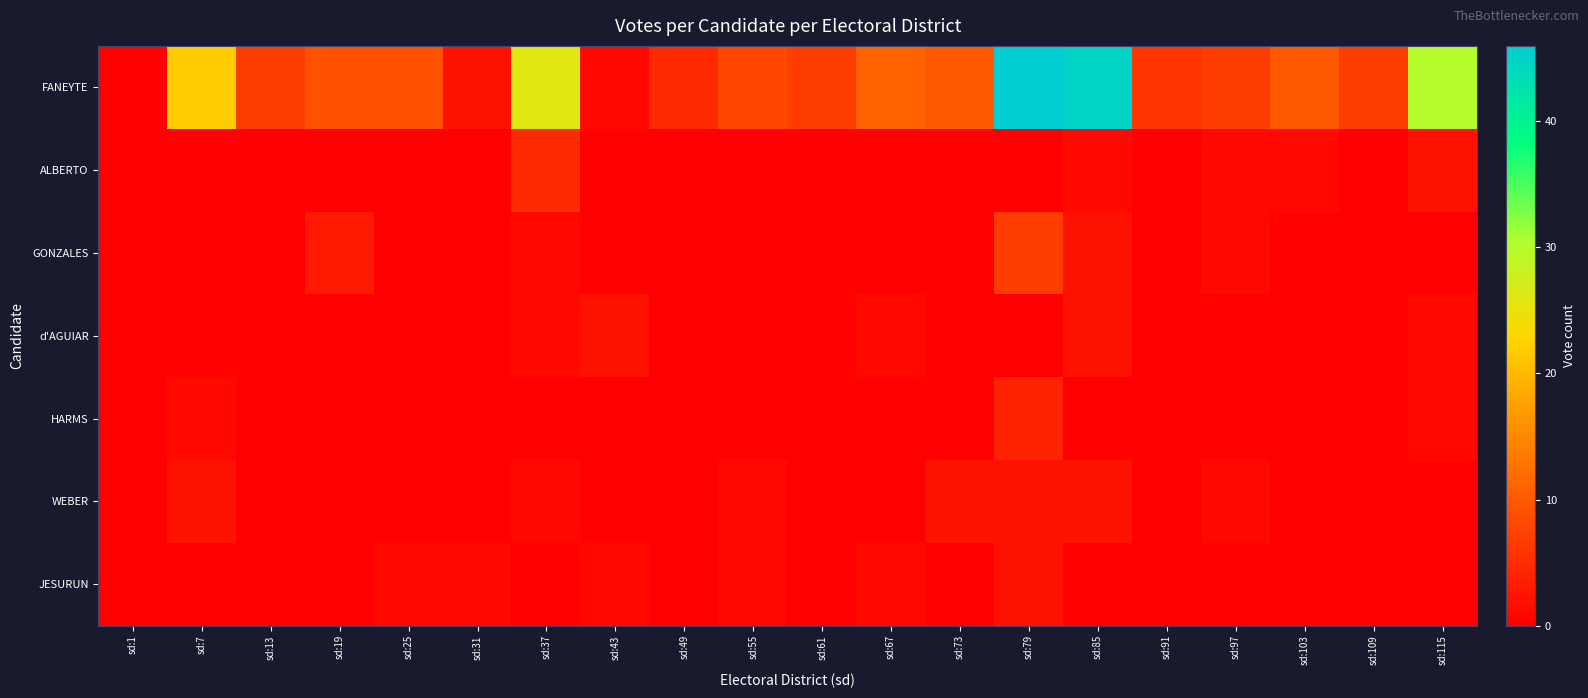

Reading left to right, extract all data points from this chart.

FANEYTE: sd:1=0	sd:7=22	sd:13=7	sd:19=9	sd:25=9	sd:31=2	sd:37=26	sd:43=1	sd:49=5	sd:55=8	sd:61=7	sd:67=11	sd:73=10	sd:79=46	sd:85=45	sd:91=6	sd:97=7	sd:103=10	sd:109=7	sd:115=30
ALBERTO: sd:1=0	sd:7=0	sd:13=0	sd:19=0	sd:25=0	sd:31=0	sd:37=5	sd:43=0	sd:49=0	sd:55=0	sd:61=0	sd:67=0	sd:73=0	sd:79=0	sd:85=1	sd:91=0	sd:97=1	sd:103=1	sd:109=0	sd:115=2
GONZALES: sd:1=0	sd:7=0	sd:13=0	sd:19=3	sd:25=0	sd:31=0	sd:37=1	sd:43=0	sd:49=0	sd:55=0	sd:61=0	sd:67=0	sd:73=0	sd:79=7	sd:85=2	sd:91=0	sd:97=1	sd:103=0	sd:109=0	sd:115=0
d'AGUIAR: sd:1=0	sd:7=0	sd:13=0	sd:19=0	sd:25=0	sd:31=0	sd:37=1	sd:43=2	sd:49=0	sd:55=0	sd:61=0	sd:67=1	sd:73=0	sd:79=0	sd:85=2	sd:91=0	sd:97=0	sd:103=0	sd:109=0	sd:115=1
HARMS: sd:1=0	sd:7=1	sd:13=0	sd:19=0	sd:25=0	sd:31=0	sd:37=0	sd:43=0	sd:49=0	sd:55=0	sd:61=0	sd:67=0	sd:73=0	sd:79=4	sd:85=0	sd:91=0	sd:97=0	sd:103=0	sd:109=0	sd:115=1
WEBER: sd:1=0	sd:7=2	sd:13=0	sd:19=0	sd:25=0	sd:31=0	sd:37=1	sd:43=0	sd:49=0	sd:55=1	sd:61=0	sd:67=0	sd:73=2	sd:79=2	sd:85=2	sd:91=0	sd:97=1	sd:103=0	sd:109=0	sd:115=0
JESURUN: sd:1=0	sd:7=0	sd:13=0	sd:19=0	sd:25=1	sd:31=1	sd:37=0	sd:43=1	sd:49=0	sd:55=1	sd:61=0	sd:67=1	sd:73=0	sd:79=2	sd:85=0	sd:91=0	sd:97=0	sd:103=0	sd:109=0	sd:115=0